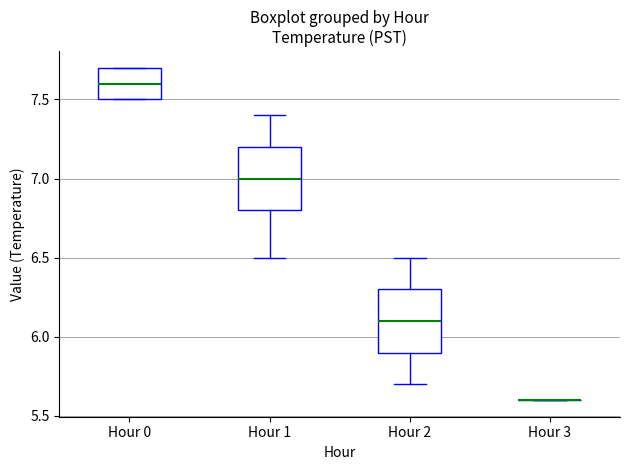

Reading left to right, transcribe this box plot: for each box, give where its median line is, the range the box spans, and where its two whiskers end, as read against the y-axis. The values are not printed on the chart, so give them approximately, as read against the axis.

Hour 0: median 7.6, box 7.5 to 7.7, whiskers 7.5 to 7.7
Hour 1: median 7.0, box 6.8 to 7.2, whiskers 6.5 to 7.4
Hour 2: median 6.1, box 5.9 to 6.3, whiskers 5.7 to 6.5
Hour 3: box collapsed to a line at 5.6, whiskers 5.6 to 5.6